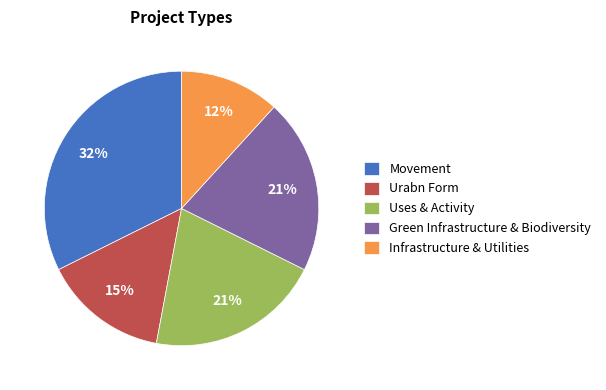

Do Urabn Form and Uses & Activity together represent more than half of the pie?

No